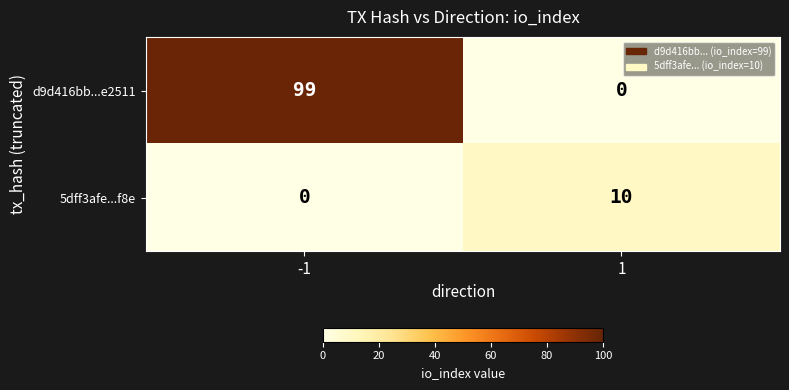

Is it true that 5dff3afe...f8e equals 3 at 1?

False